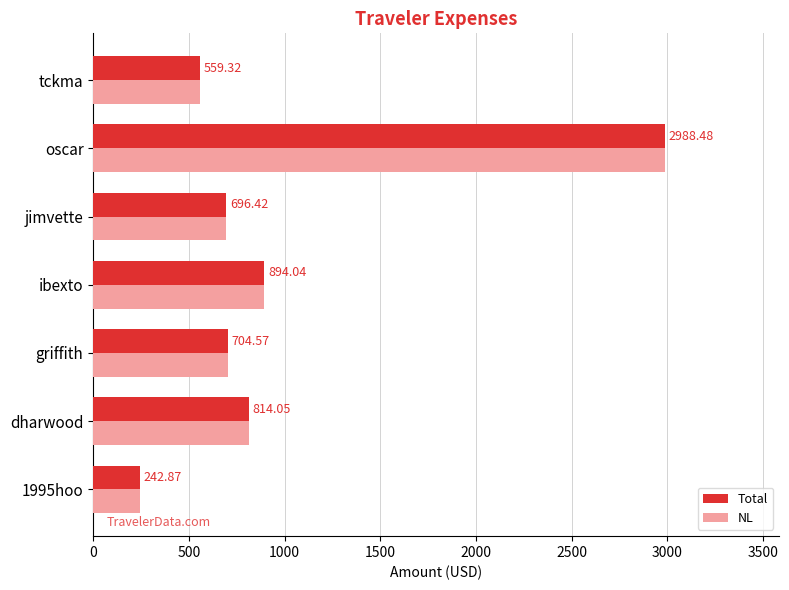

Where is Total nearest to the value 1615?

ibexto